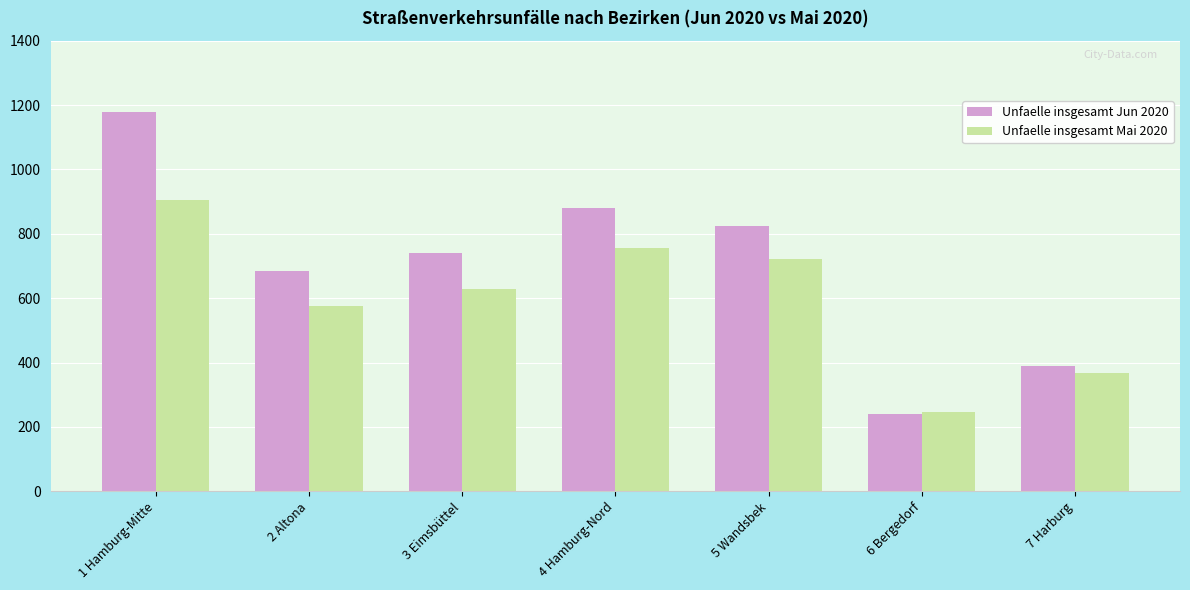

What is the value of the Unfaelle insgesamt Jun 2020 bar at the 5th from the left?

824